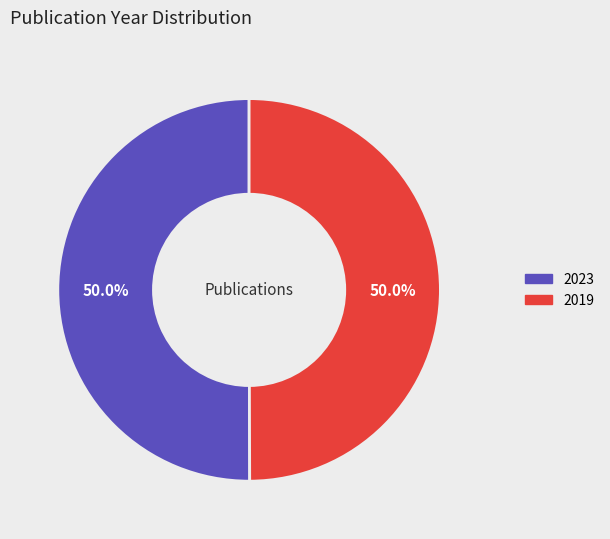

How many segments does this pie chart have?

2